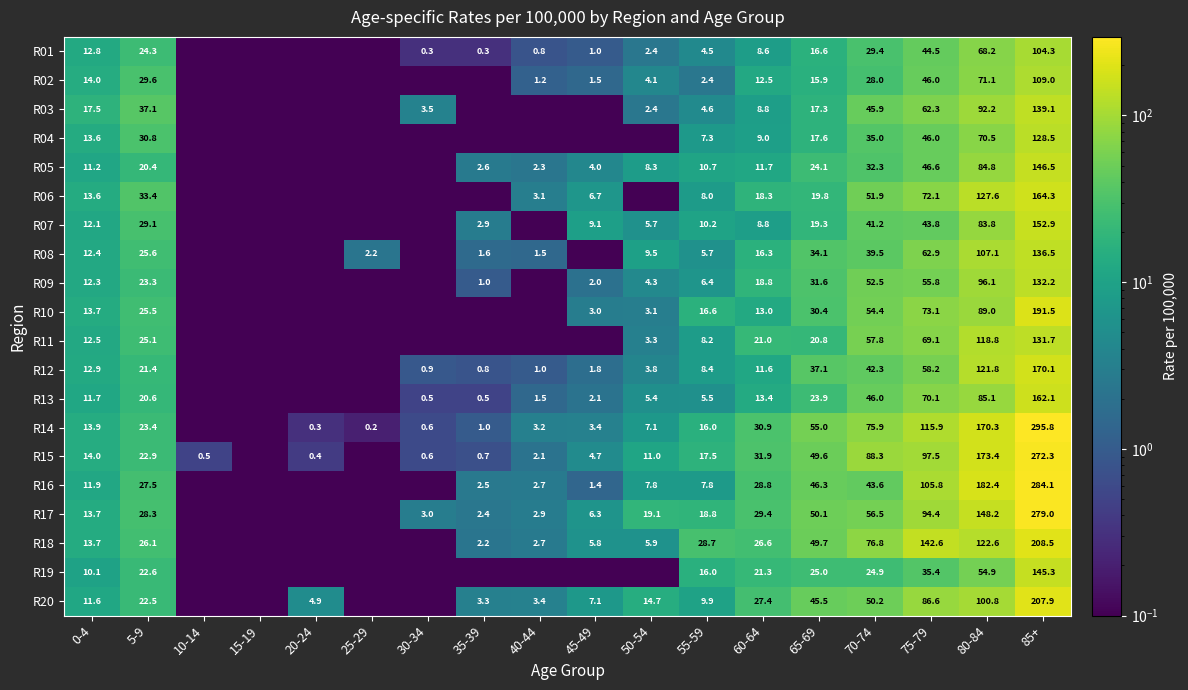

The R03 series shows 0.0 at 25-29. True or false?

True